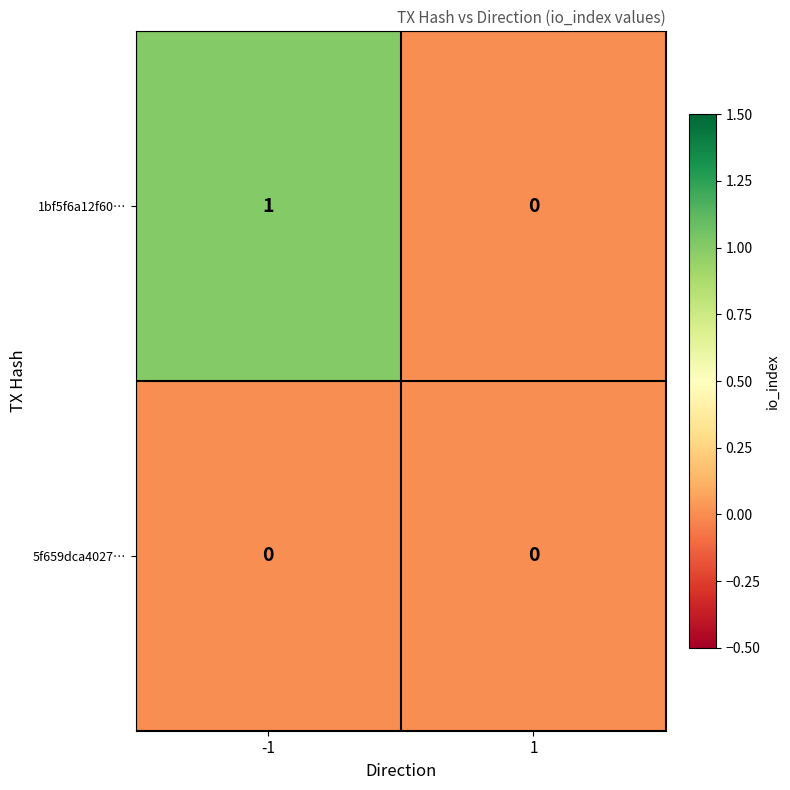

What is the total value across all series at -1?

1